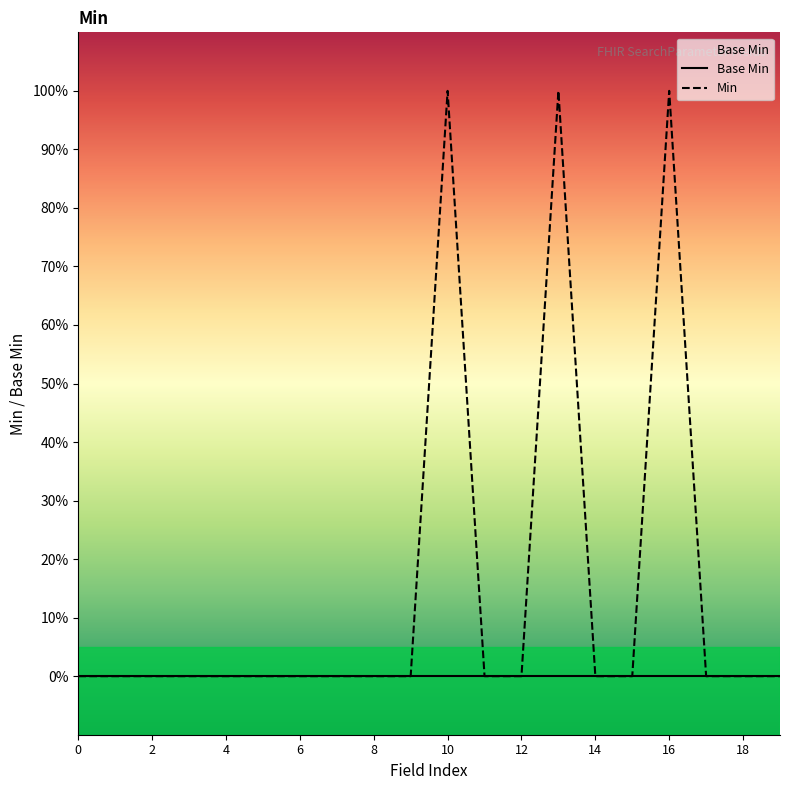

True or false: Min and Base Min intersect in this chart.

False